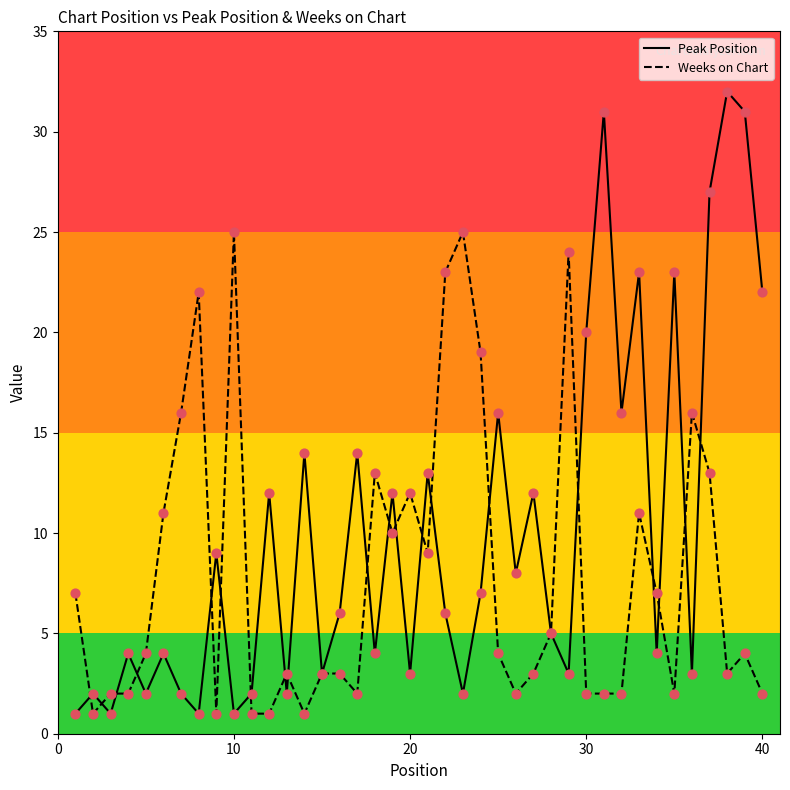

Which series has the widest spread of values?

Peak Position